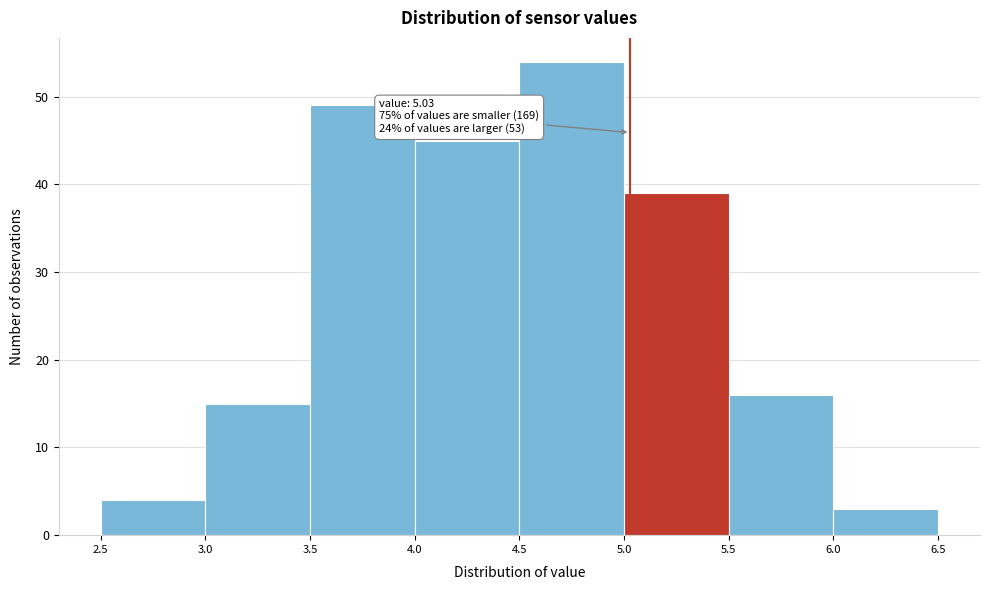

Over which range of the x-axis is the bar tallest?

4.5 to 5.0